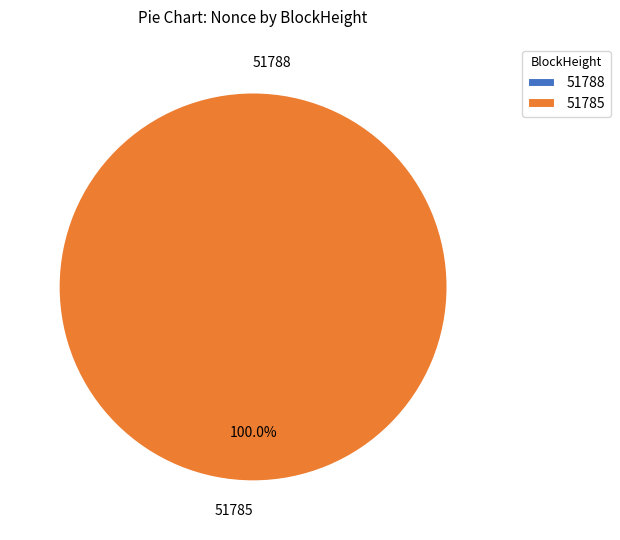

Combined, do 51788 and 51785 account for over 50%?

Yes